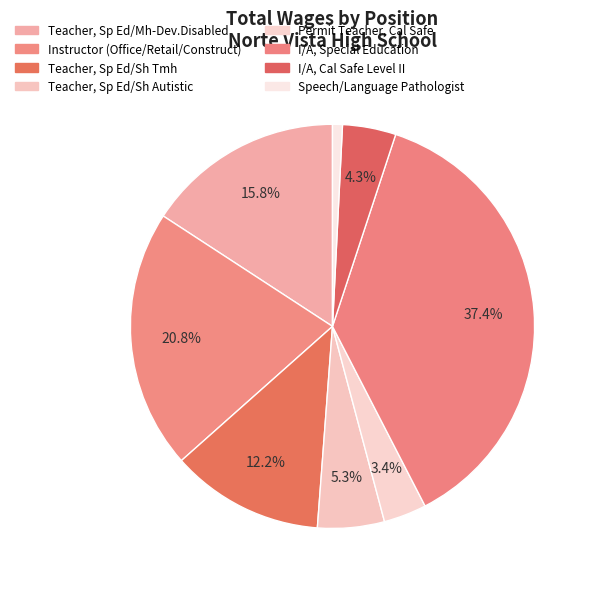

How many segments does this pie chart have?

8